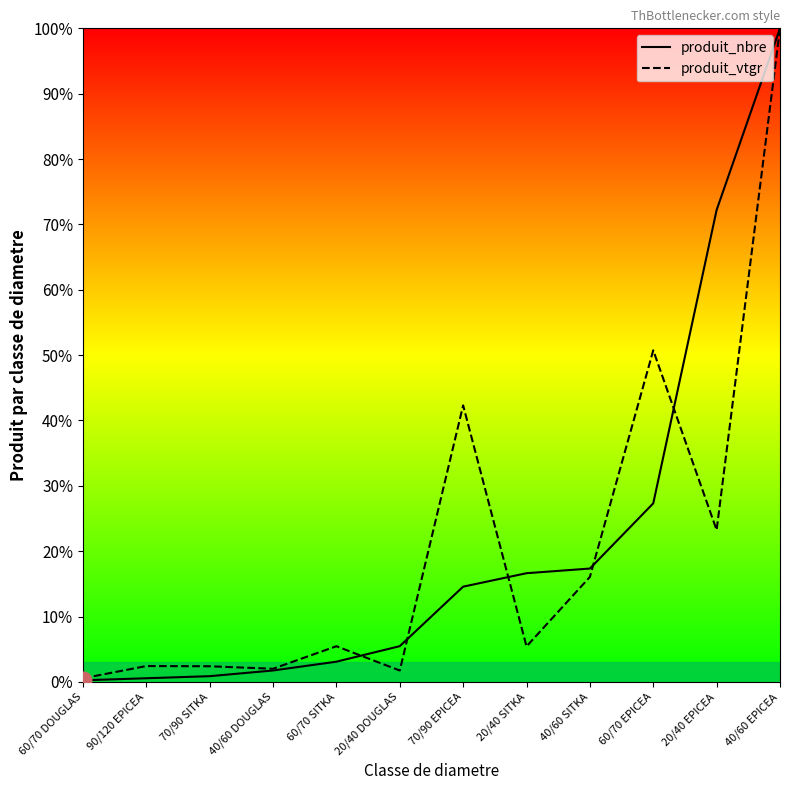

What is the label of the 5th point from the right?

20/40 SITKA